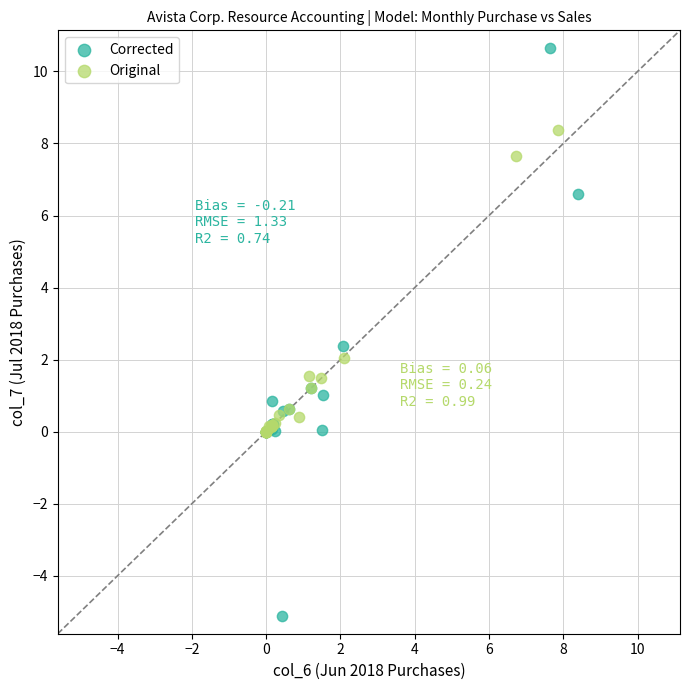

What are all the series names shown in the legend?

Corrected, Original